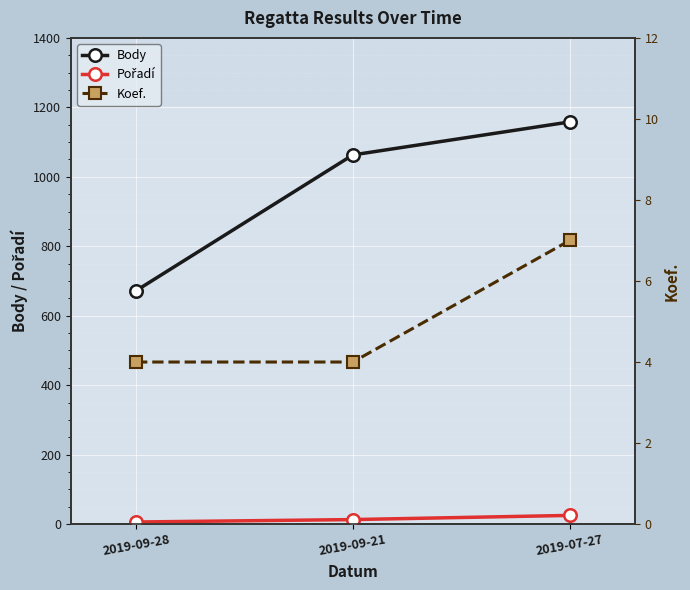

The Body series shows 1450 at 2019-09-21. True or false?

False